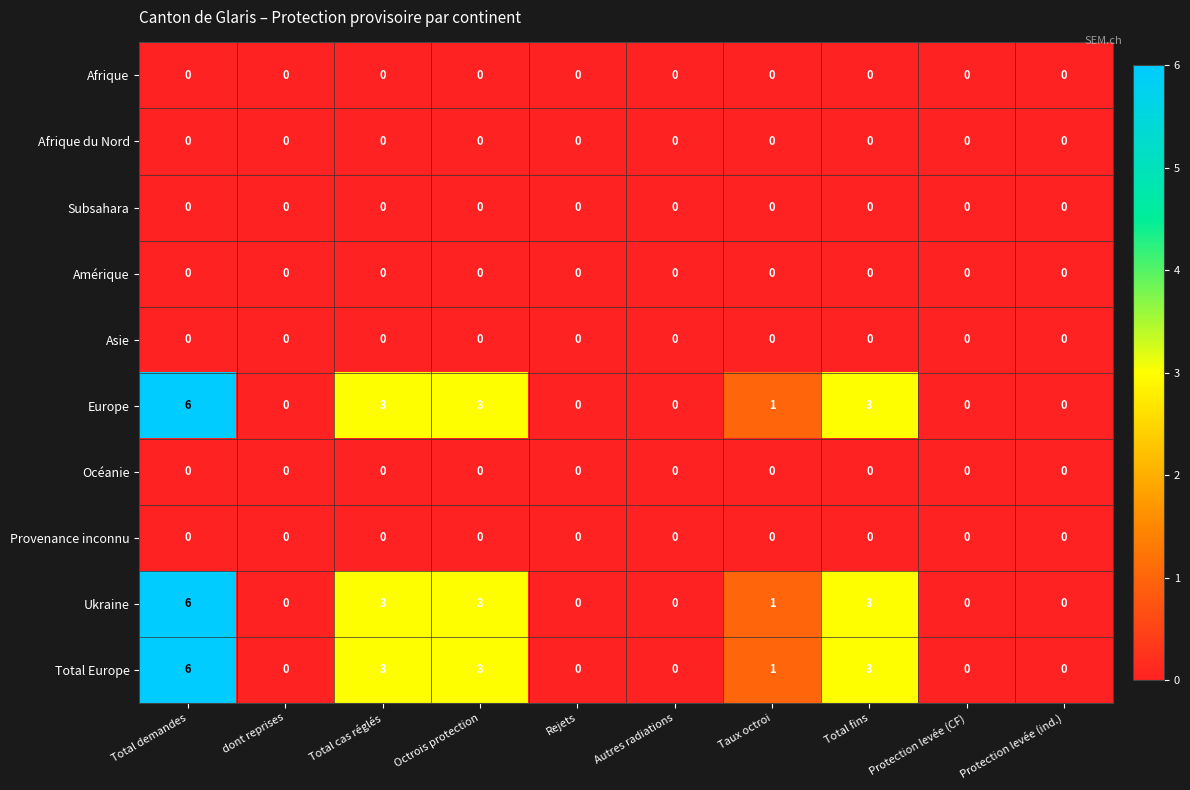

What is the maximum value shown in the chart?

6